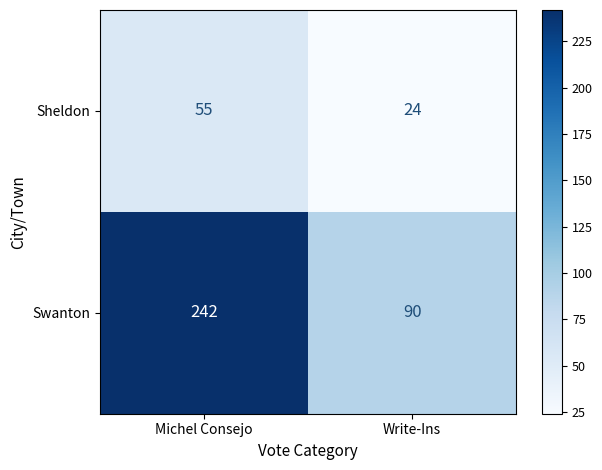

The Swanton series shows 158 at Write-Ins. True or false?

False